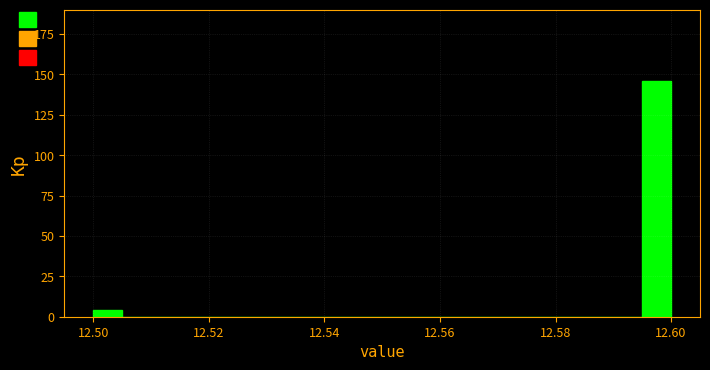

Around what value on the x-axis is the tallest bar? Give the approximate position of its centre, as read against the axis.

12.598